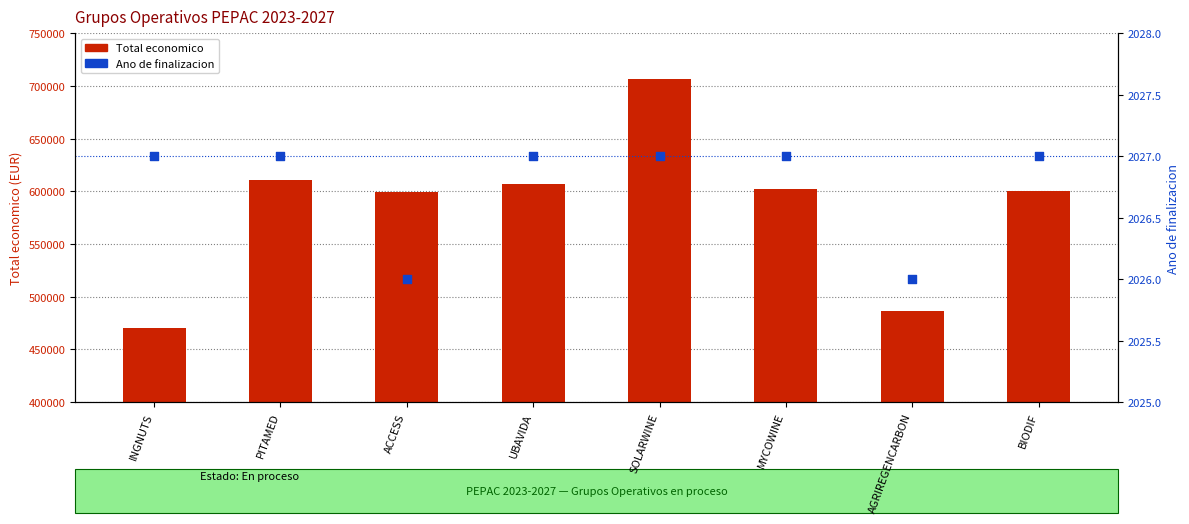

What are all the series names shown in the legend?

Total economico, Ano de finalizacion